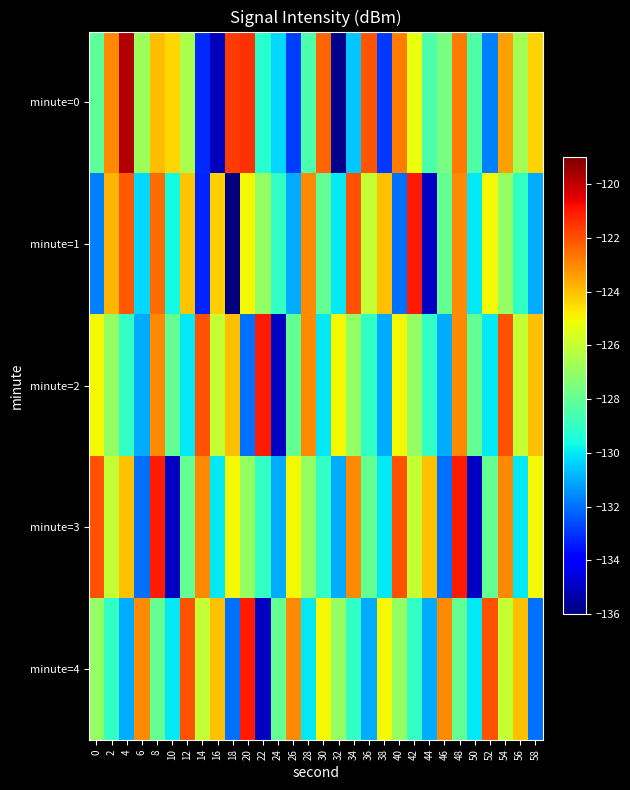

Which series has the largest range (max minus min)?

minute=0